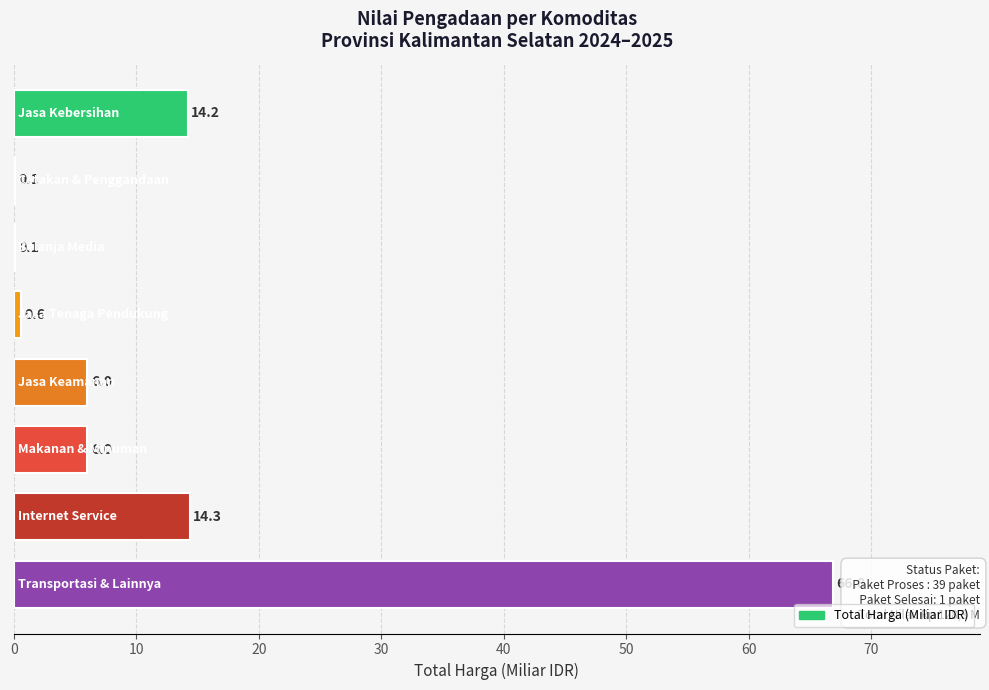

Count the number of data series in this chart.

1